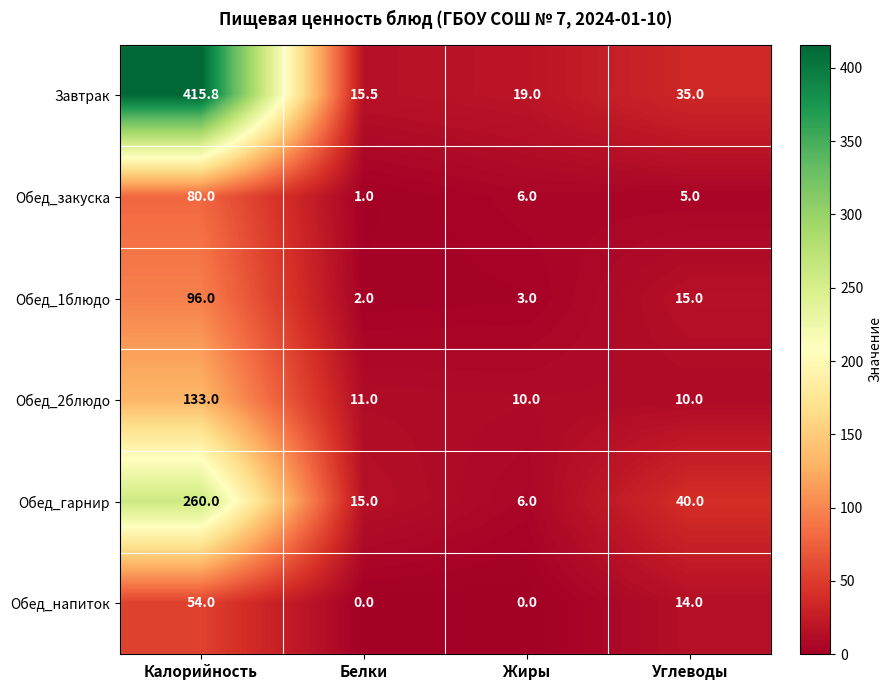

Reading left to right, what are all the values shown in this chart?

Завтрак: 415.8	15.5	19.0	35.0
Обед_закуска: 80.0	1.0	6.0	5.0
Обед_1блюдо: 96.0	2.0	3.0	15.0
Обед_2блюдо: 133.0	11.0	10.0	10.0
Обед_гарнир: 260.0	15.0	6.0	40.0
Обед_напиток: 54.0	0.0	0.0	14.0